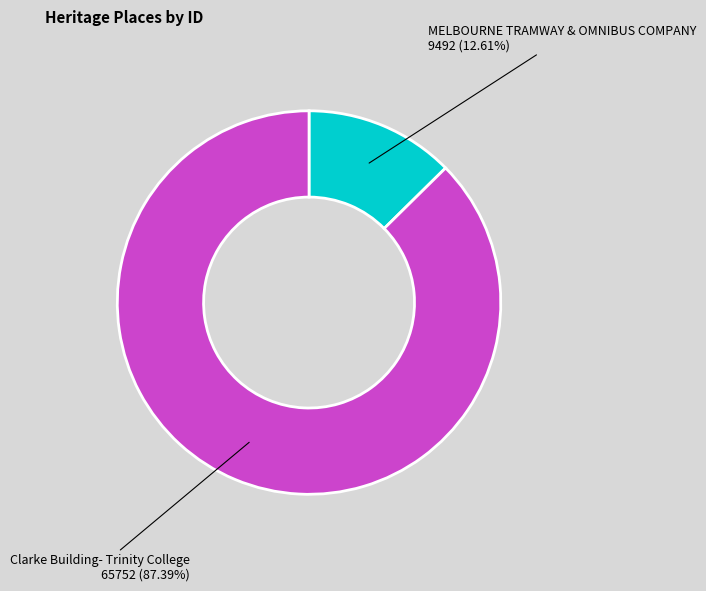

To the nearest percent, what portion does MELBOURNE TRAMWAY & OMNIBUS COMPANY represent?

13%